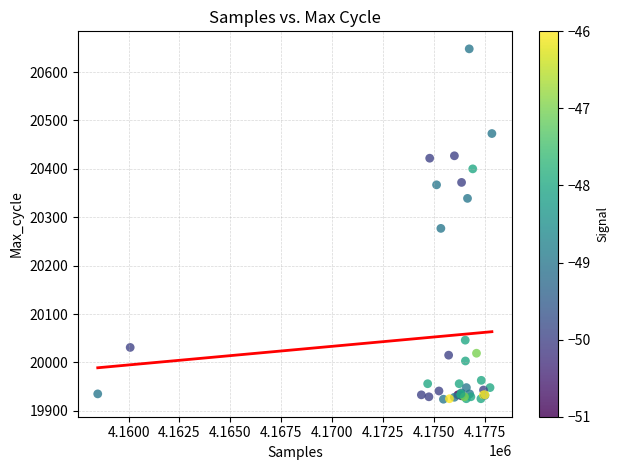

What Y value in the scatter plot is closest to 20286?

20277